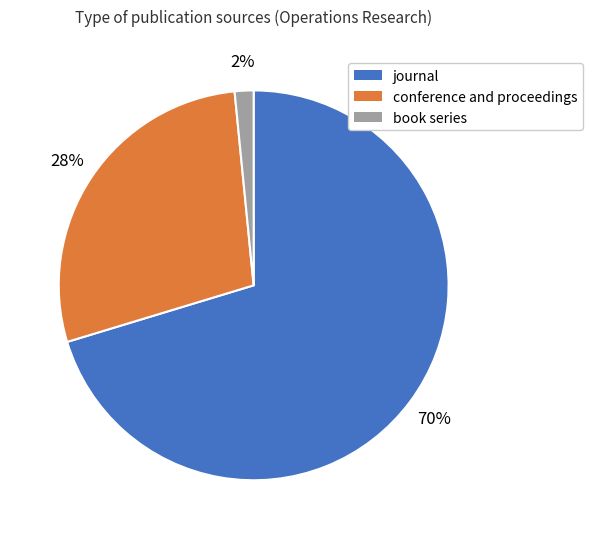

The conference and proceedings slice represents 28% of the pie. True or false?

True